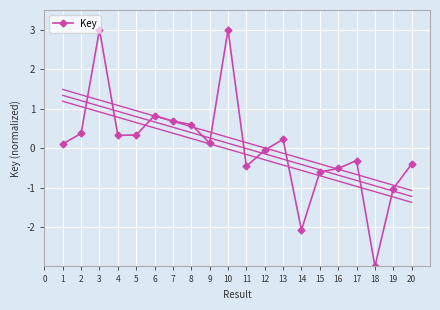

What is the maximum value for Key?

3.0